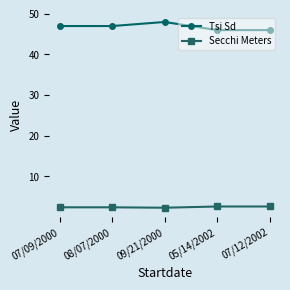

True or false: Tsi Sd has more than 1 points higher than both neighbors.

False